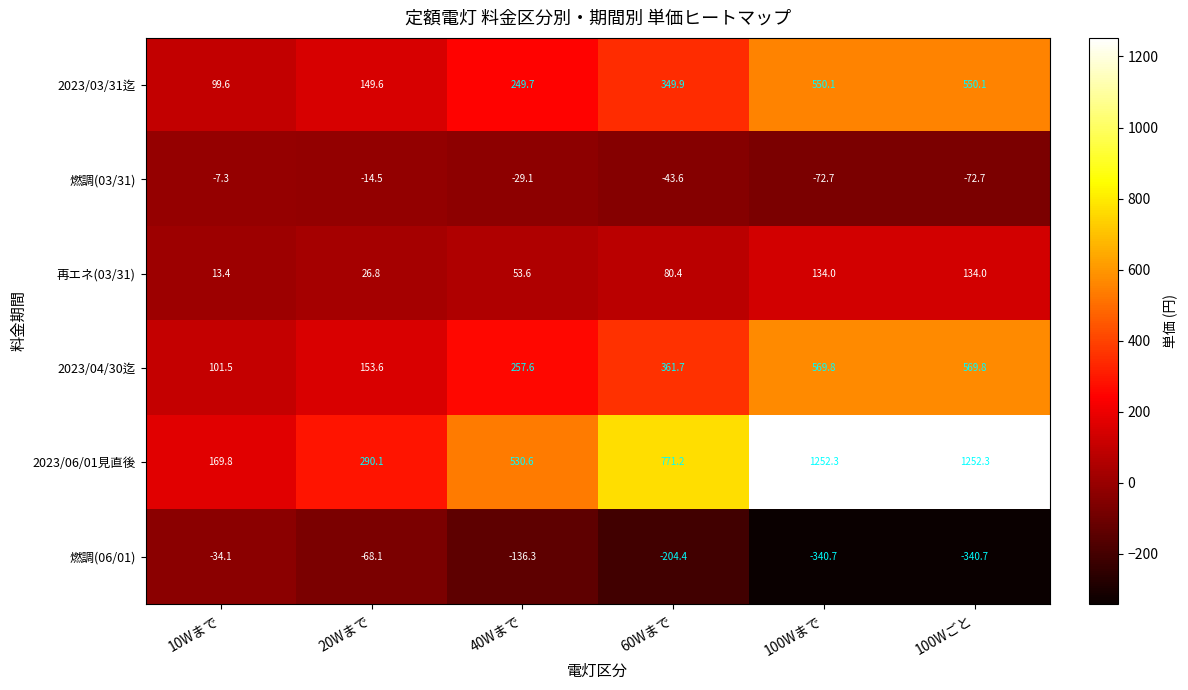

What is the spread (max minus min) of values at 100Wまで?

1593.0